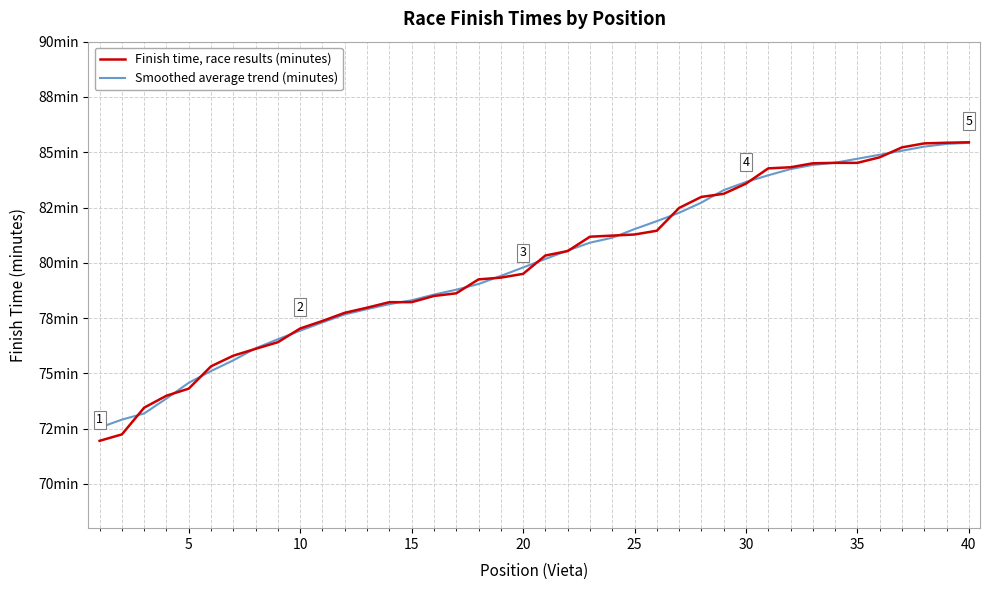

Does the chart have visible grid lines?

Yes